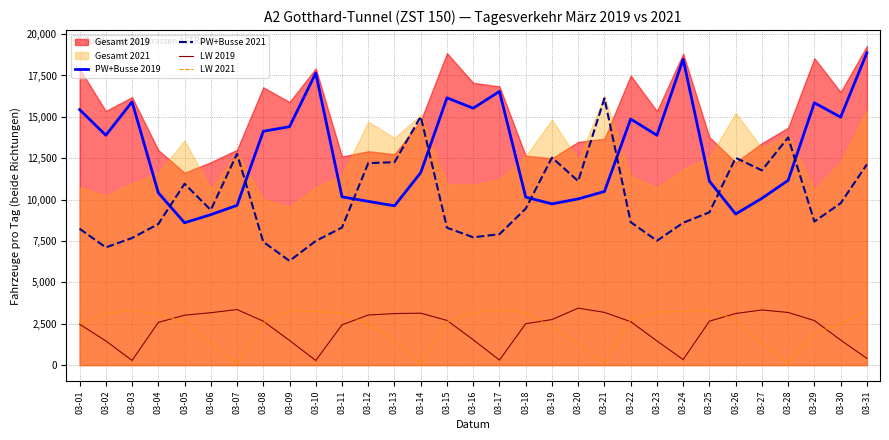

True or false: PW+Busse 2019 has more than 2 points higher than both neighbors.

True